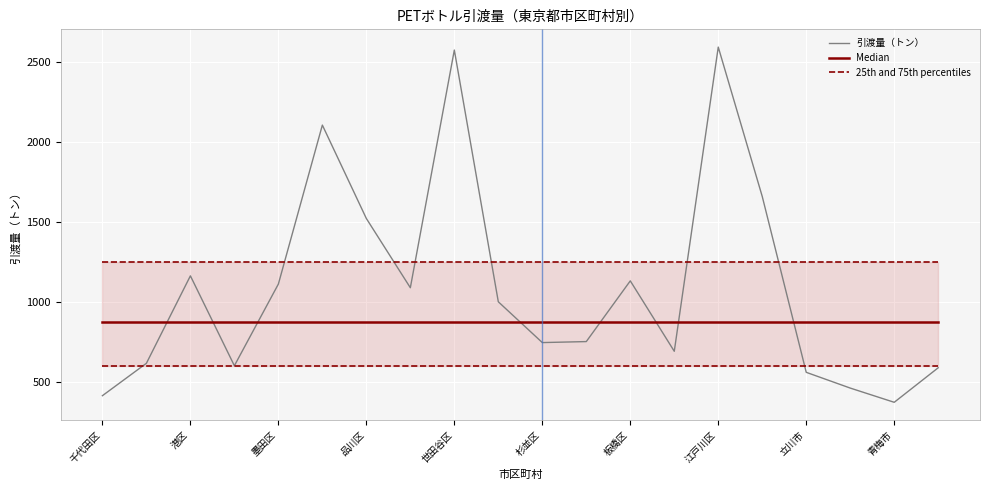

Which series has the largest total across all categories?

引渡量（トン）